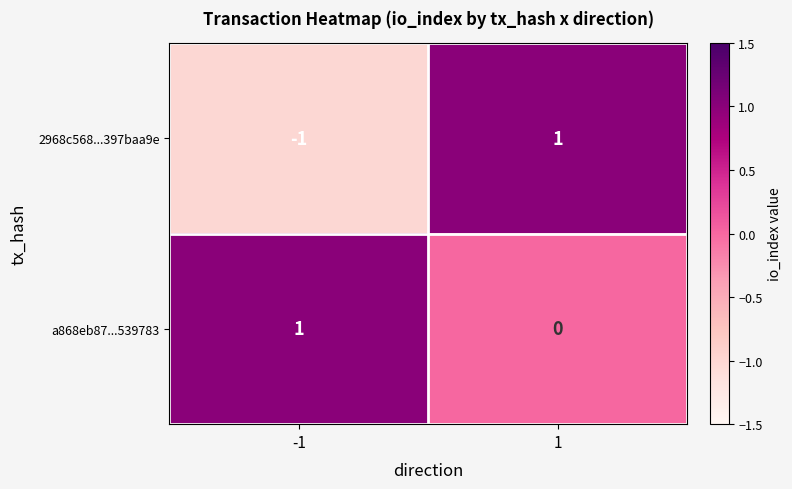

At how many categories does at least one series exceed 0?

2